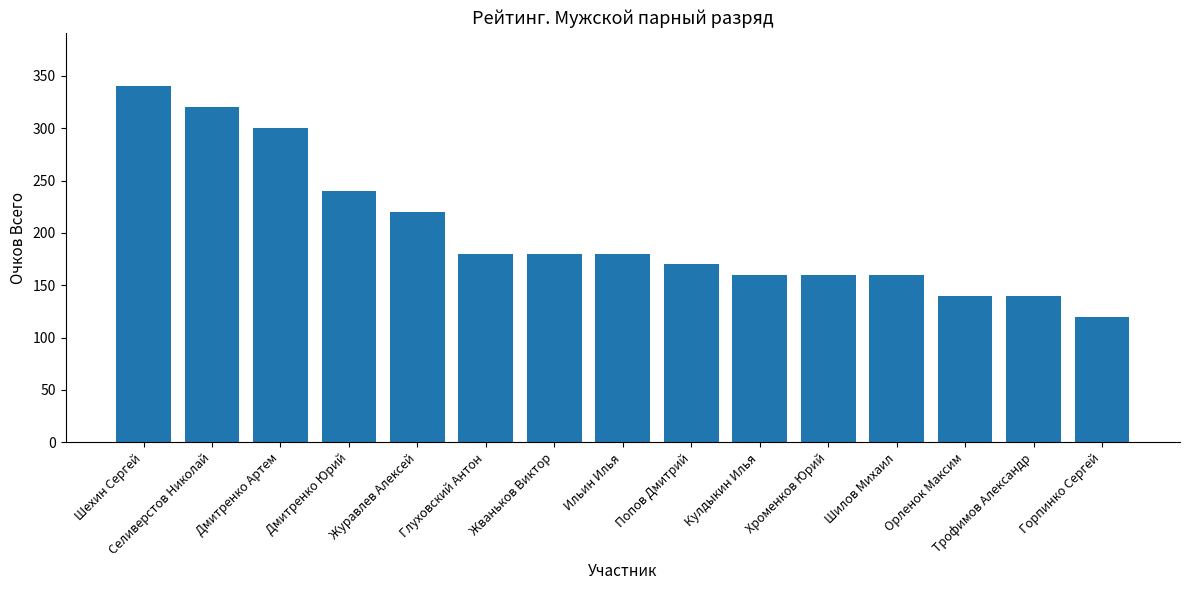

What is the ratio of the value at Ильин Илья to the value at Шилов Михаил?

1.1